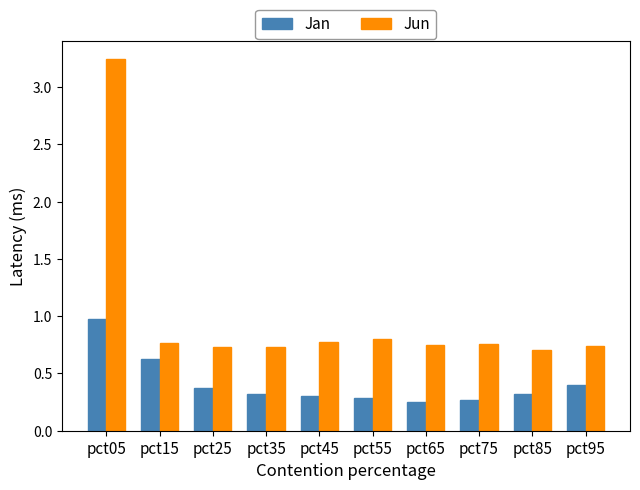

What is the total value across all series at pct25?

1.1